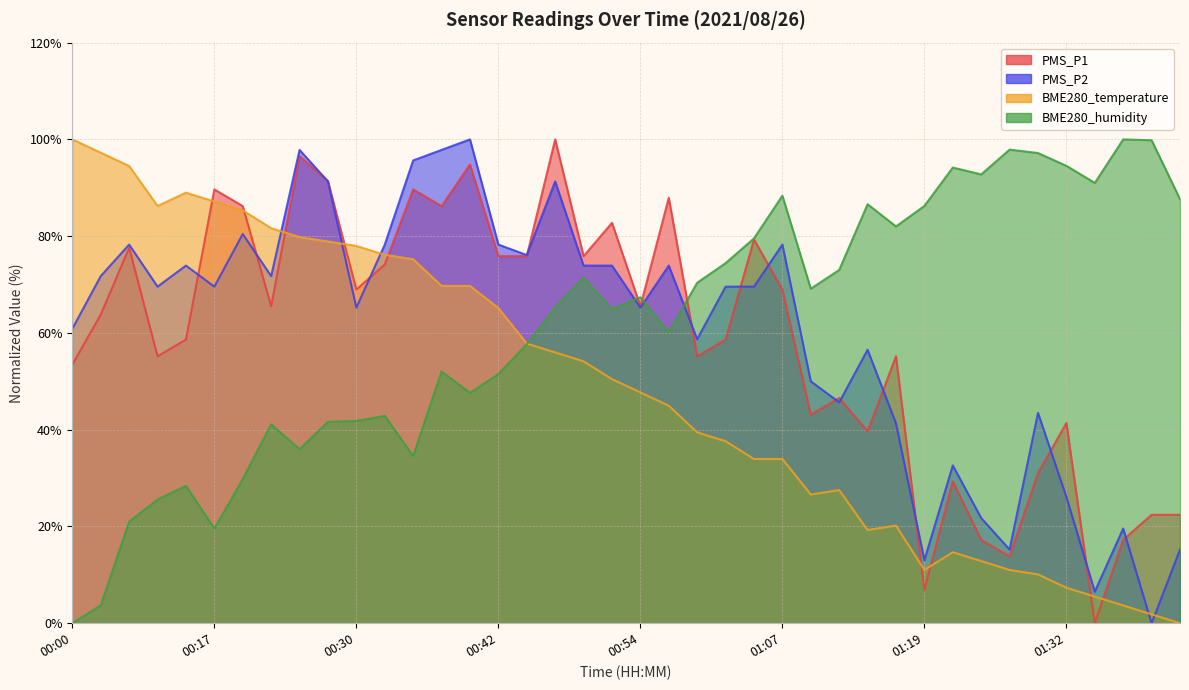

How many interior local valleys does the PMS_P1 series have?

12